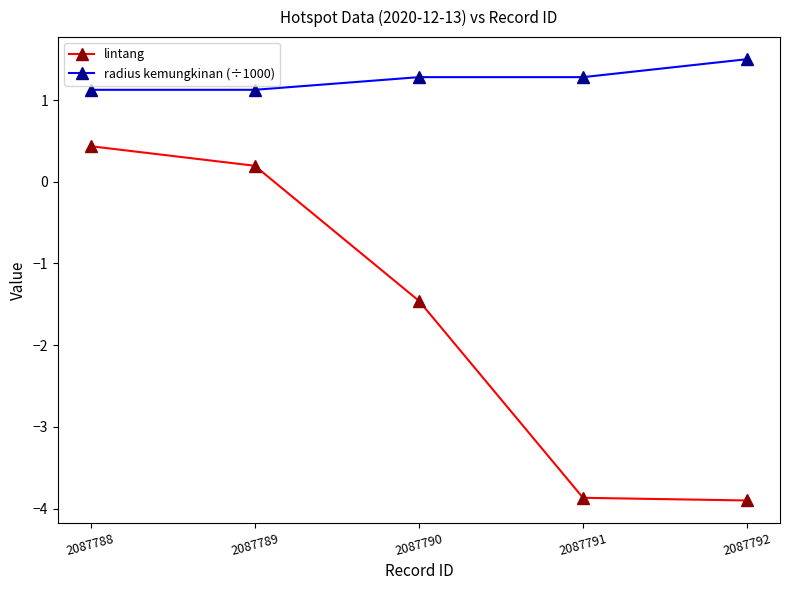

What is the difference between the maximum and minimum values in the radius kemungkinan (÷1000) series?

0.4